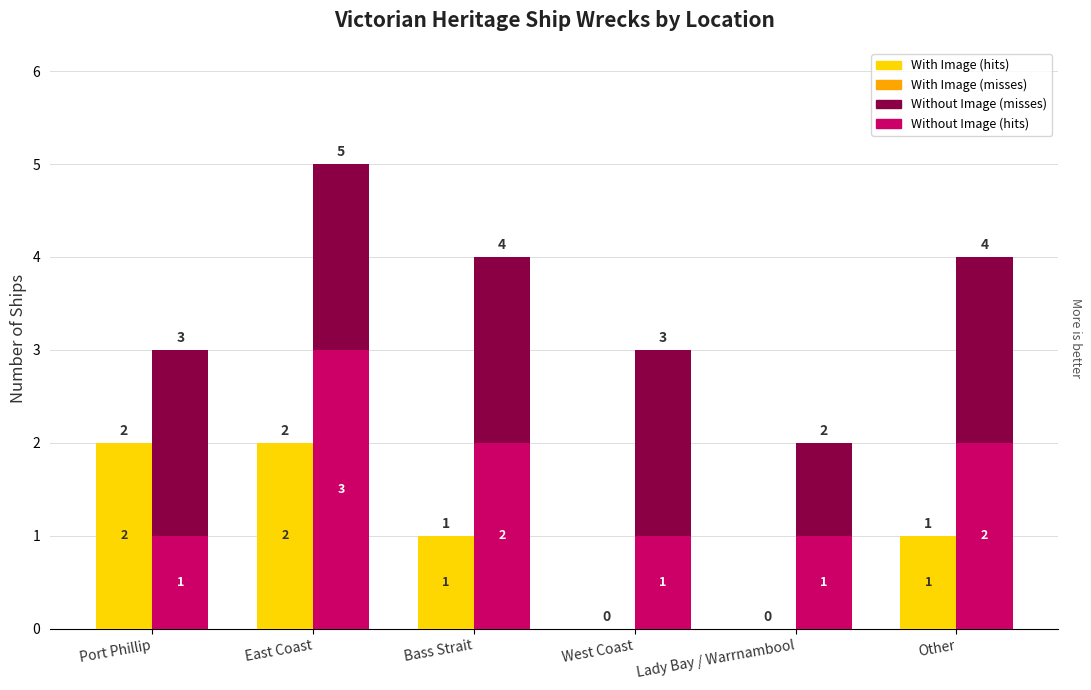

At which label is Without Image (top) closest to 1?

Lady Bay / Warrnambool